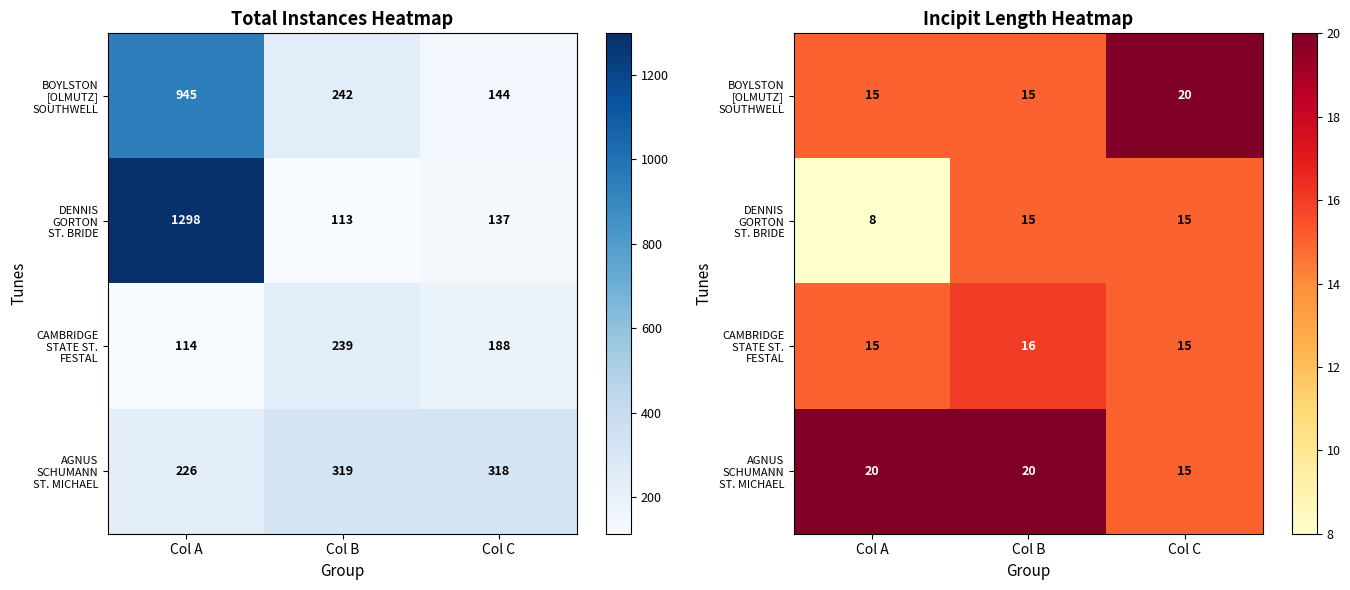

The value of AGNUS SCHUMANN ST. MICHAEL at Col A is 20. True or false?

True